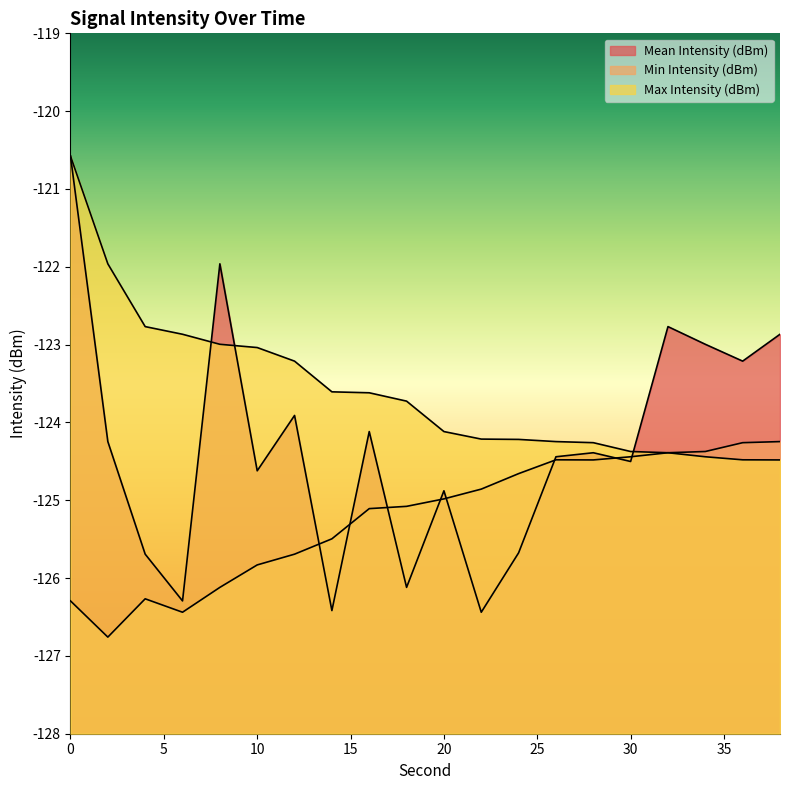

In Mean Intensity (dBm), how many points are lower than both neighbors (excluding endpoints)?

7